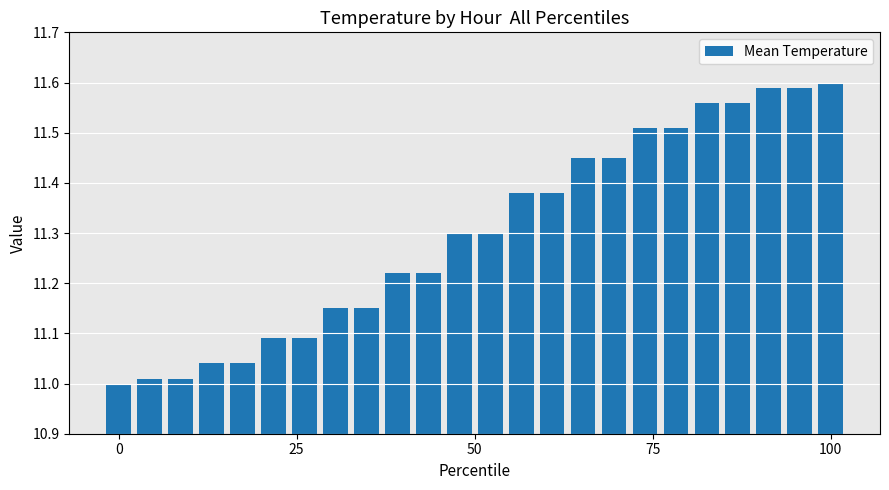

What is the difference between the maximum and minimum values?

0.6